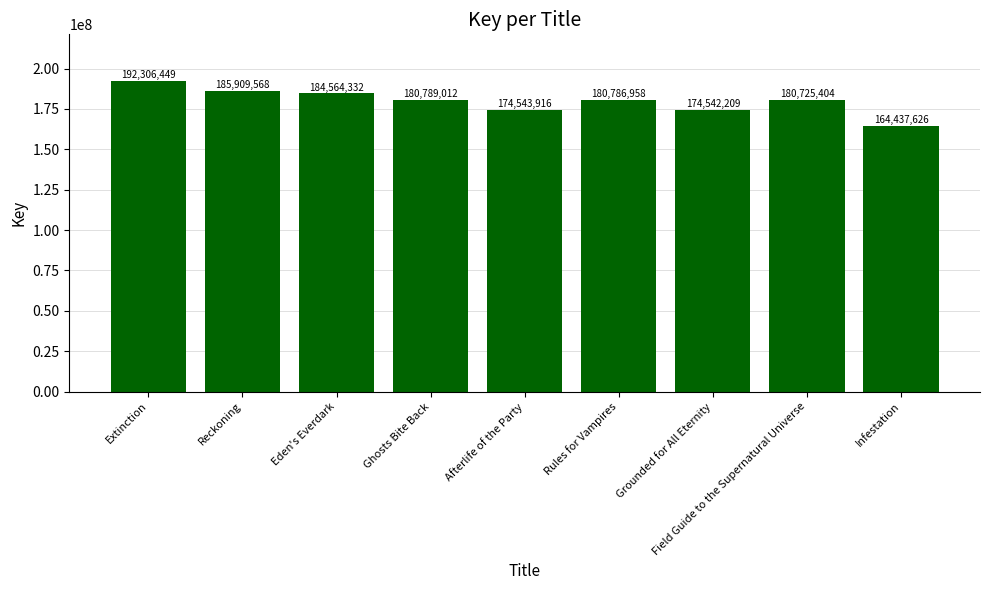

Count the number of data series in this chart.

1